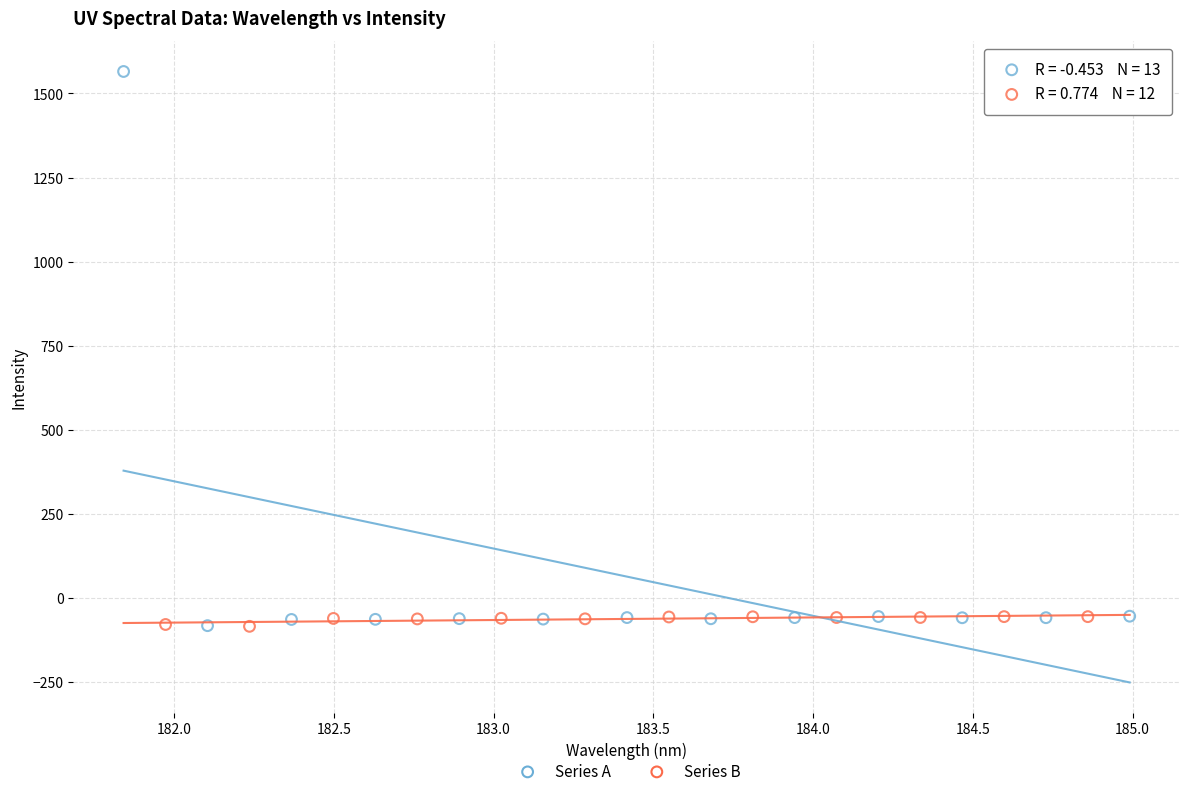

Which series contains the highest Y value?

Series A